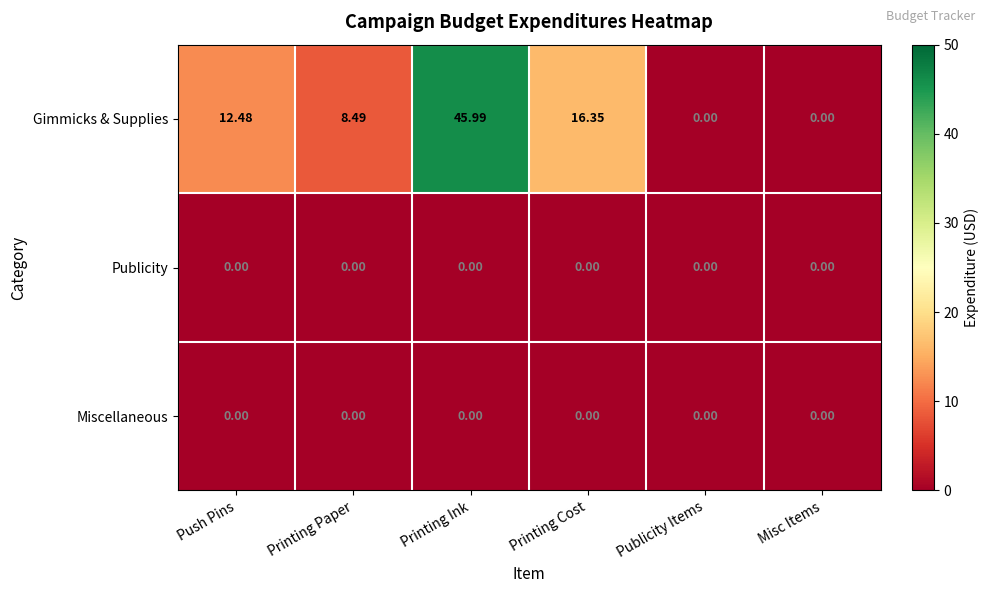

What is the difference between the highest and lowest values at Printing Ink?

46.0